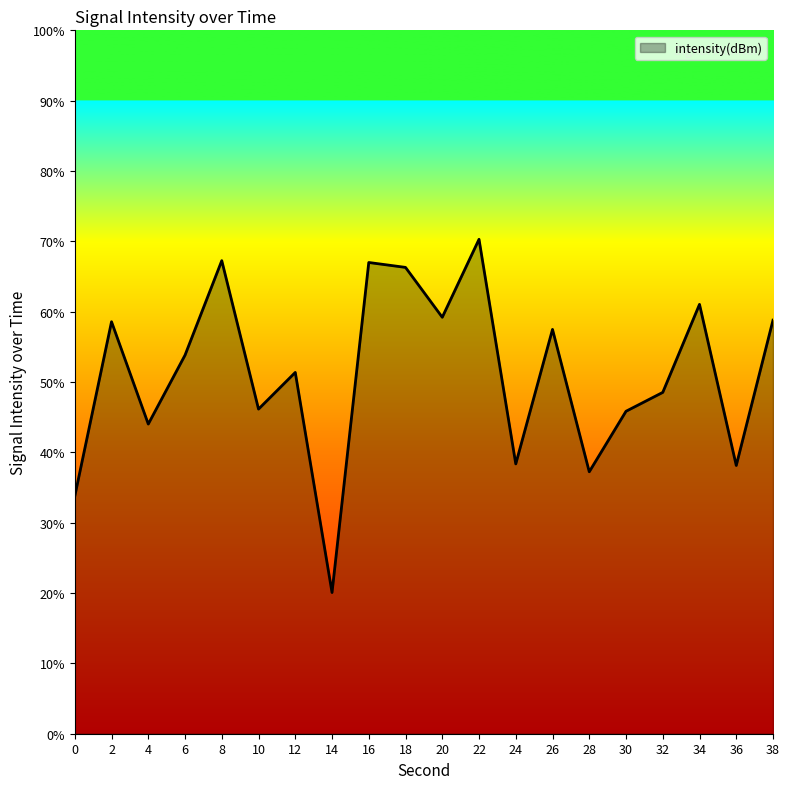

What is the difference between the maximum and minimum values?

50.2